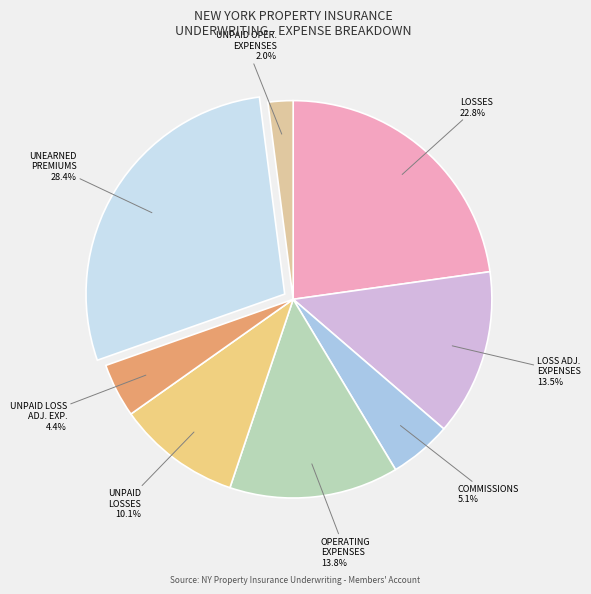

Count the number of slices in the pie.

8